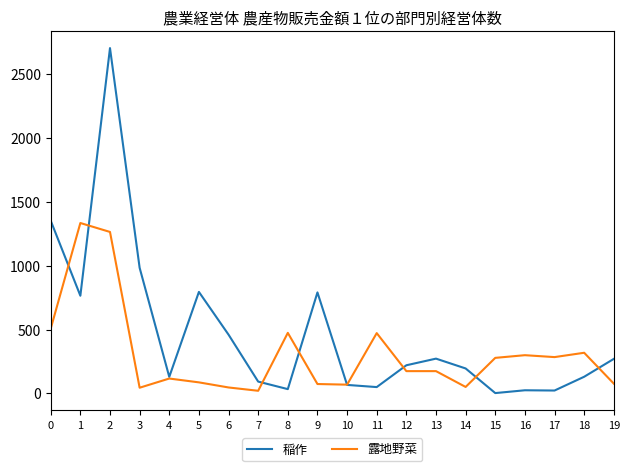

Where do 稲作 and 露地野菜 first cross each other?

0 and 1